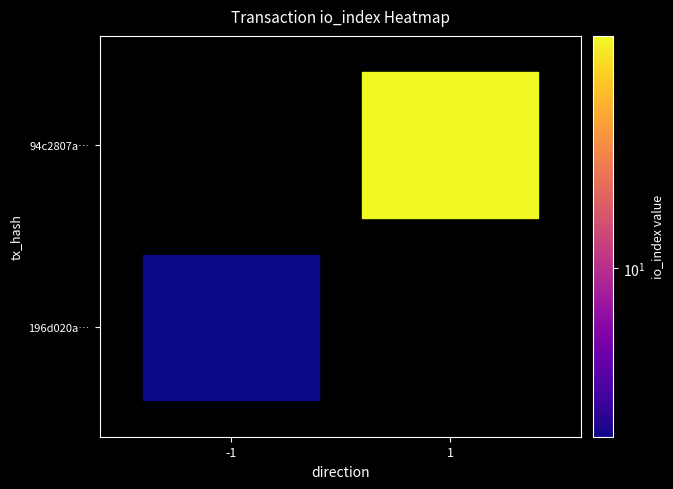

List the series in order of their overall mean, lowest first.

196d020abc9c7923d82014eaa606cb8bcc2e8a8, 94c2807a8147bb884aeb112e8ade5371f23f410